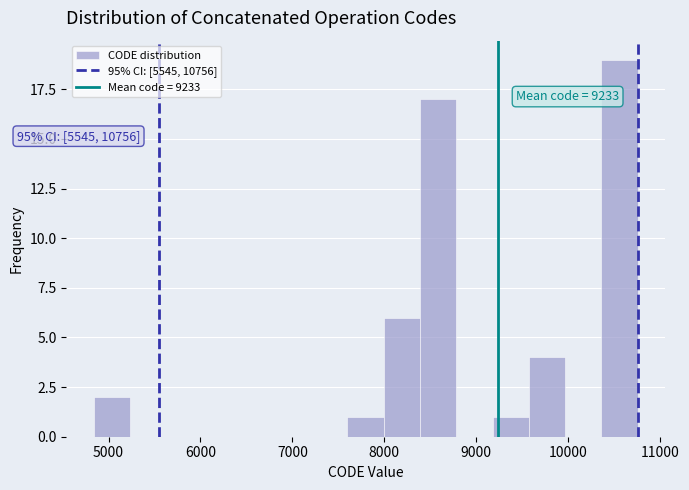

Read against the x-axis, roughly where is the centre of the tallest bar?

10600